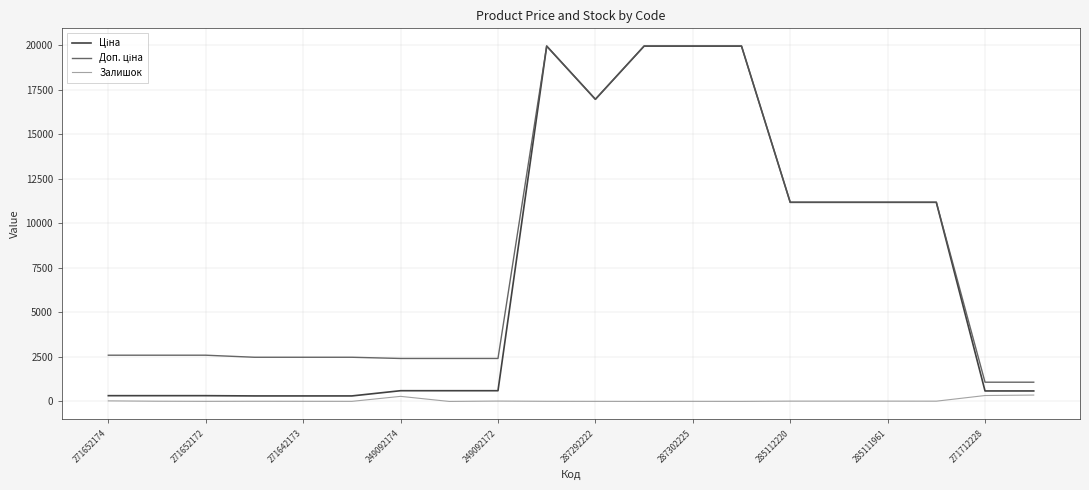

What is the greatest value displayed?

19964.2